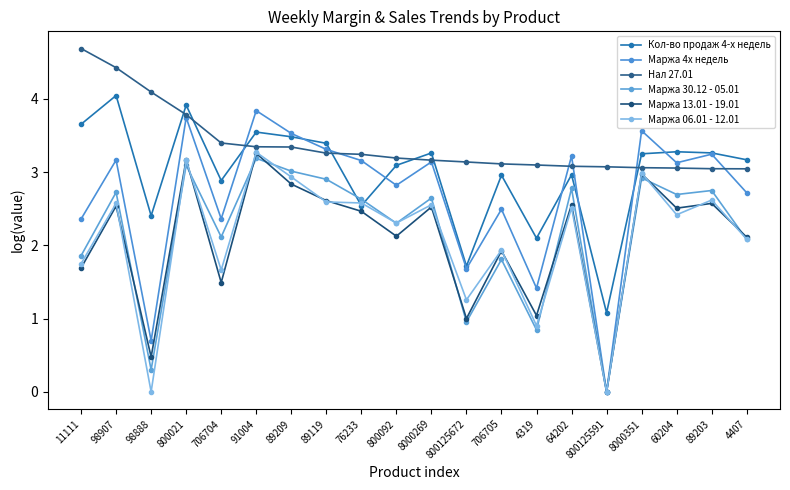

List the series in order of their peak value, highest first.

Нал 27.01, Кол-во продаж 4-х недель, Маржа 4х недель, Маржа 06.01 - 12.01, Маржа 13.01 - 19.01, Маржа 30.12 - 05.01